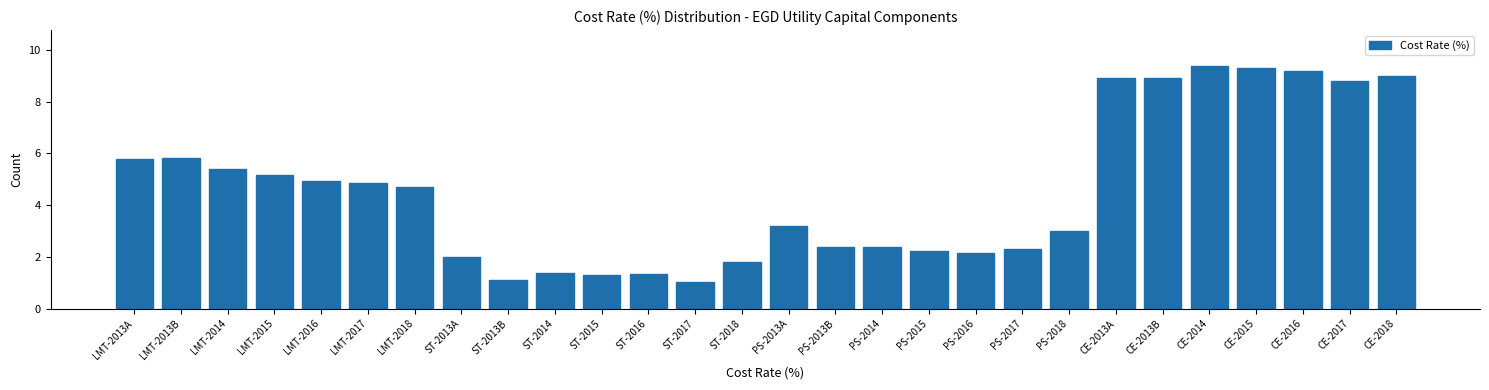

Reading left to right, what are all the values shown in this chart?

5.8	5.8	5.4	5.2	5.0	4.9	4.7	2.0	1.1	1.4	1.3	1.3	1.1	1.8	3.2	2.4	2.4	2.2	2.2	2.3	3.0	8.9	8.9	9.4	9.3	9.2	8.8	9.0